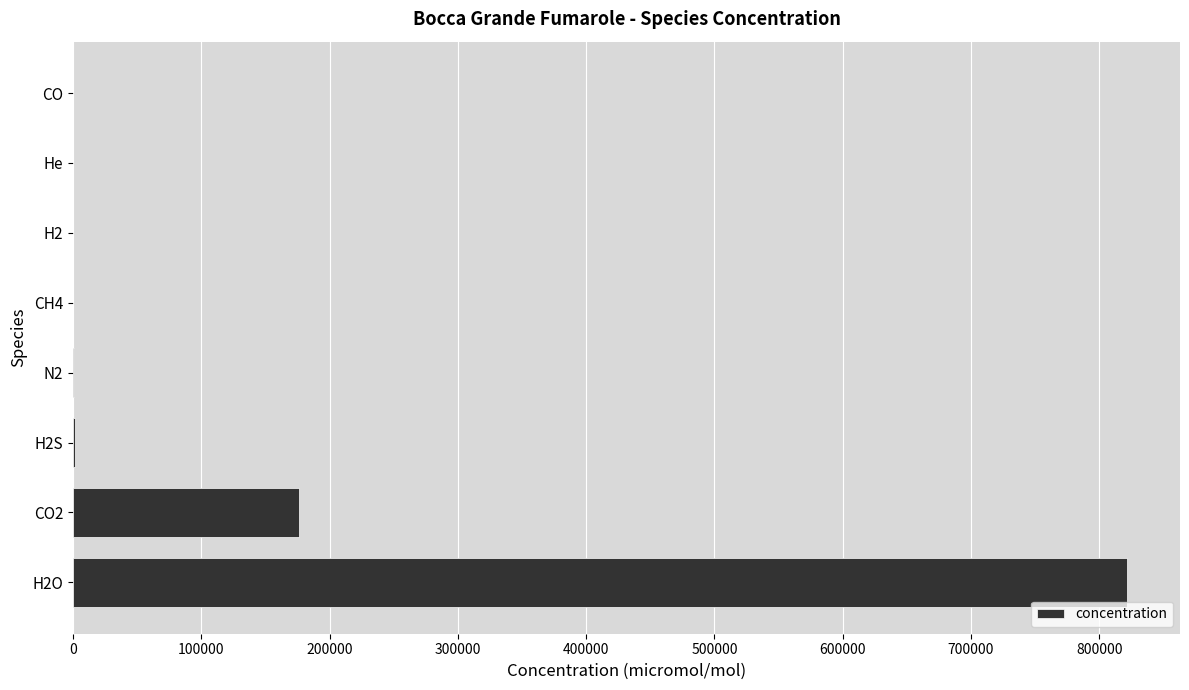

At which category does the chart reach its peak across all series?

H2O